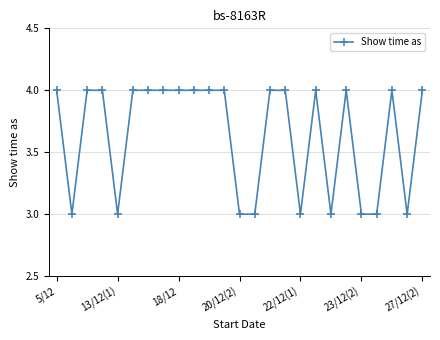

True or false: there are more than 1 points higher than both neighbors.

True